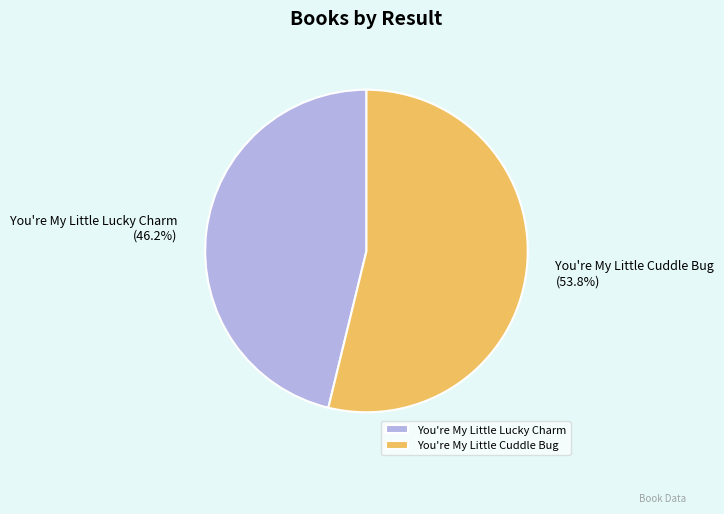

Which has a higher value, You're My Little Cuddle Bug or You're My Little Lucky Charm?

You're My Little Cuddle Bug